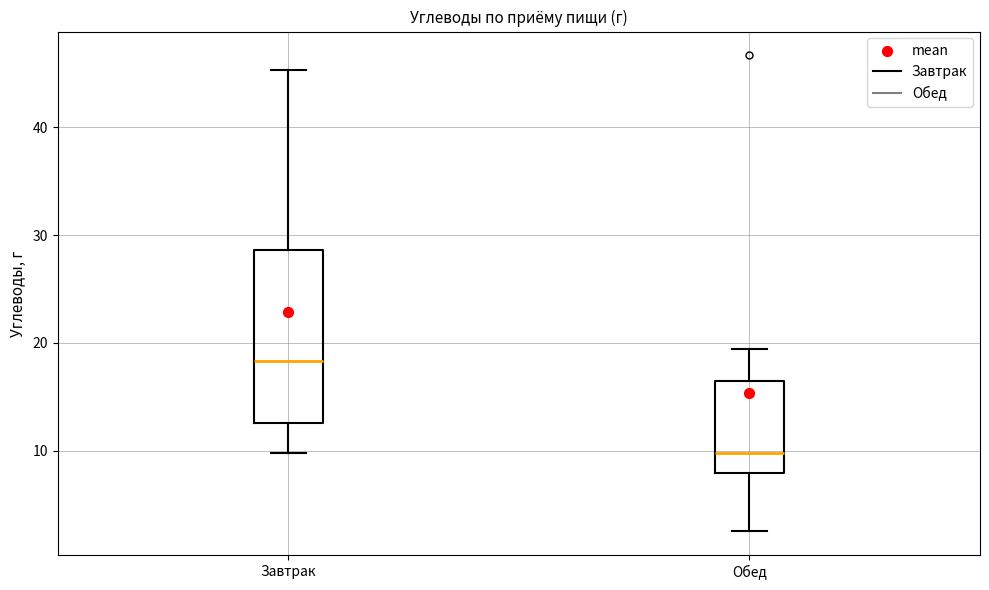

Which box's median line is the highest?

Завтрак